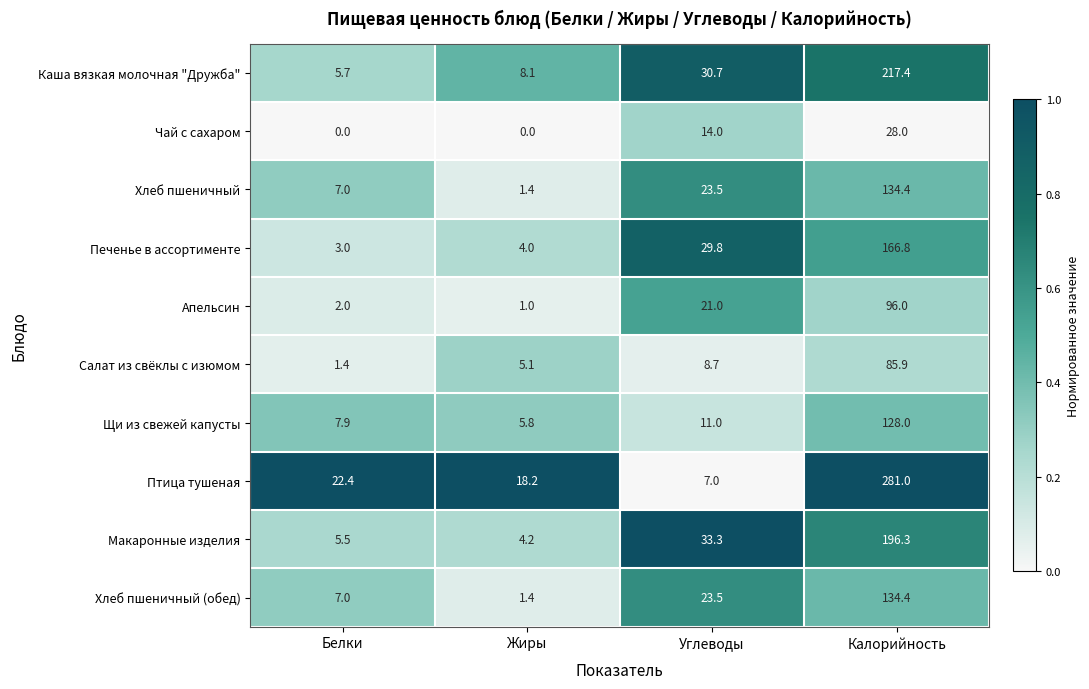

What is the total value across all series at Жиры?

49.2